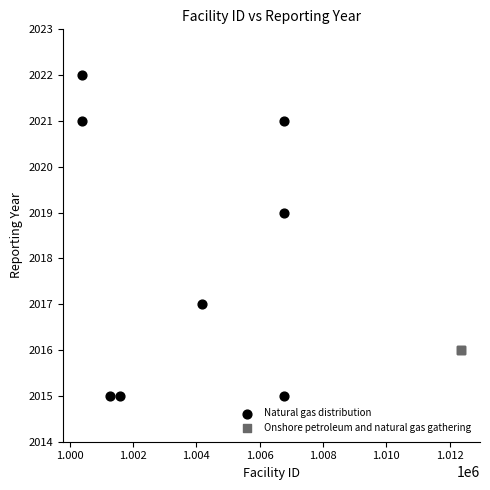

Which series contains the highest Y value?

Natural gas distribution